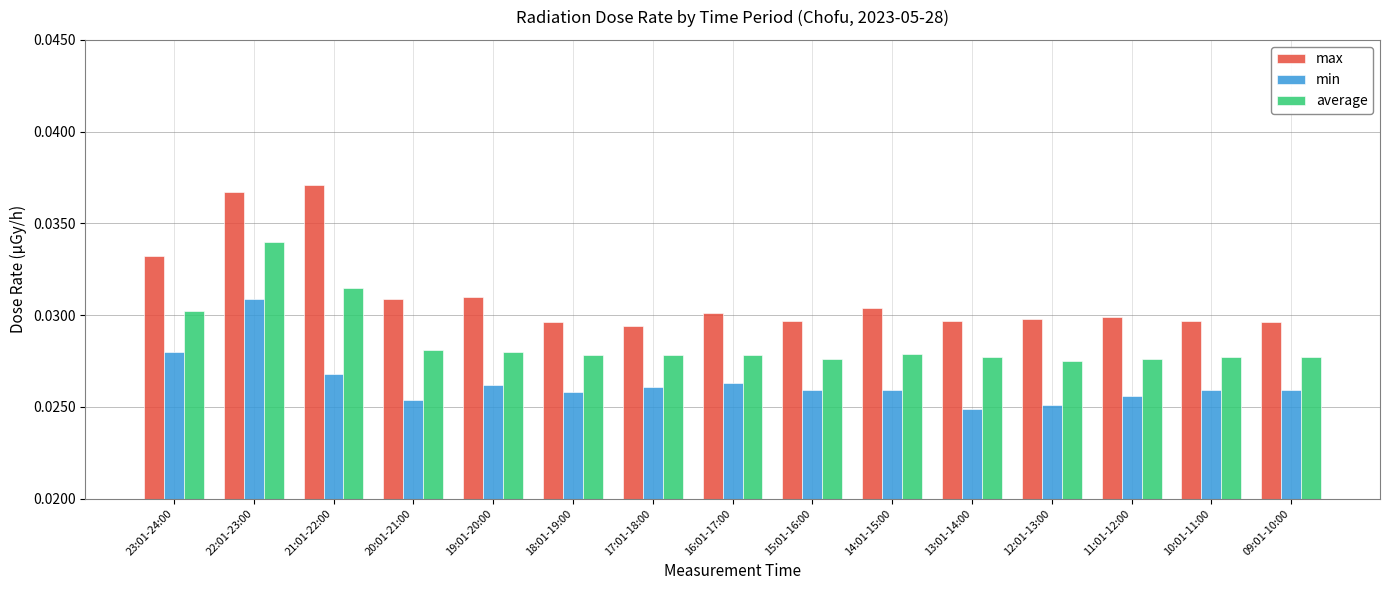

Rank the series by their maximum value, from lowest to highest.

min, average, max